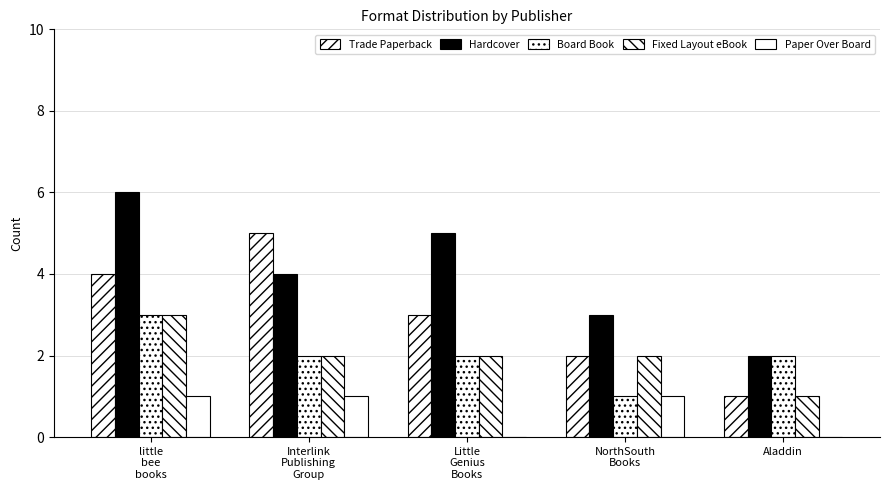

What is the difference between the maximum and minimum values in the Hardcover series?

4